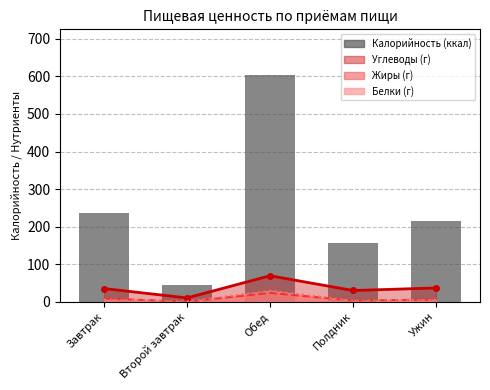

What is the difference between the values at Обед and Полдник?

447.9